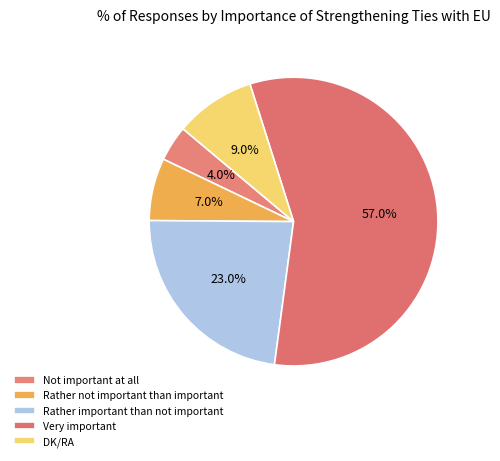

Combined, do Not important at all and DK/RA account for over 50%?

No